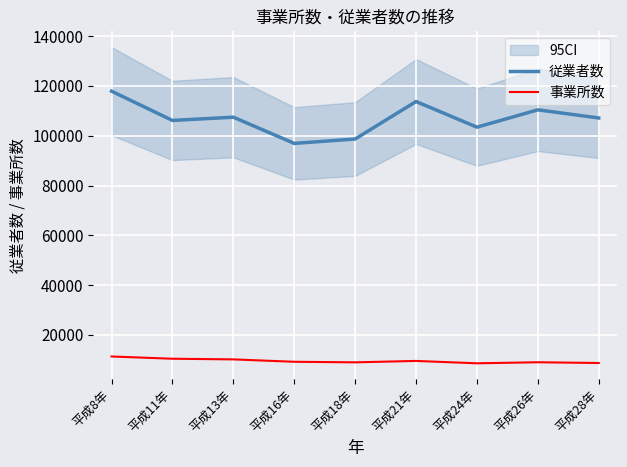

At which category is the sum across all series the highest?

平成8年